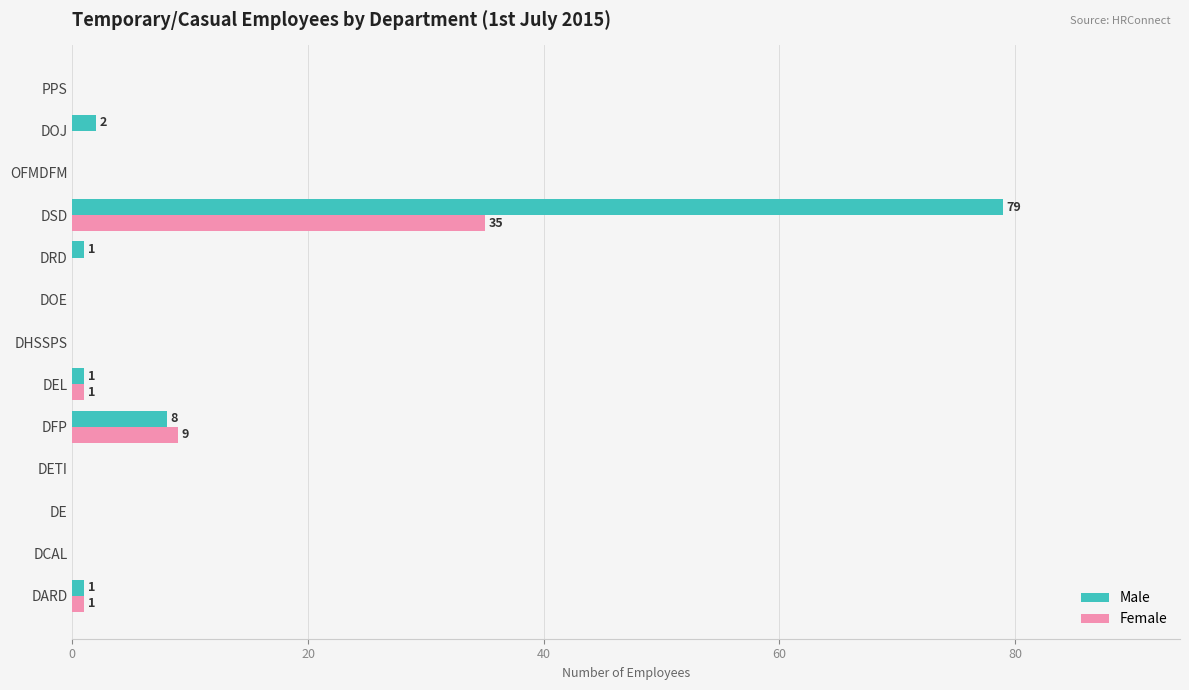

Which series changed the most between DETI and DFP?

Female